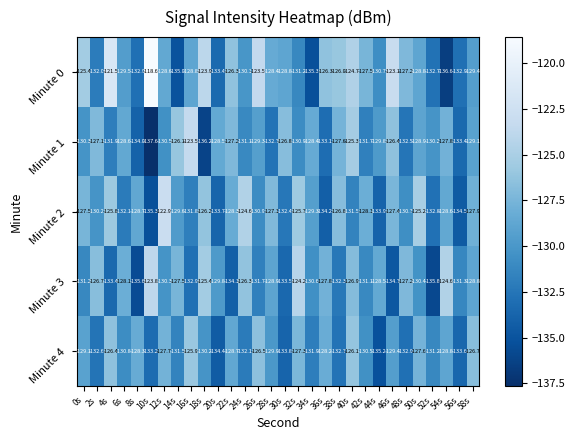

What is the difference between the maximum and minimum values in the Minute 2 series?

12.4